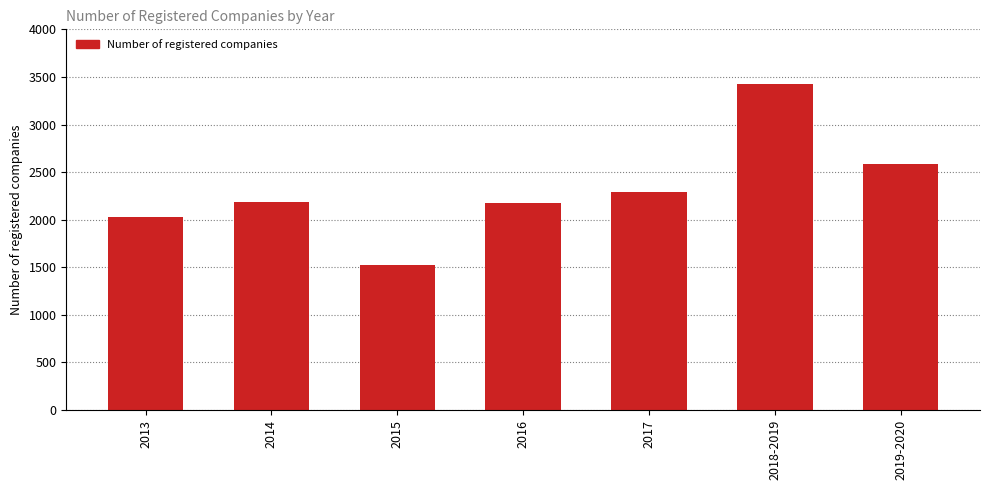

What is the label of the 1st bar from the left?

2013